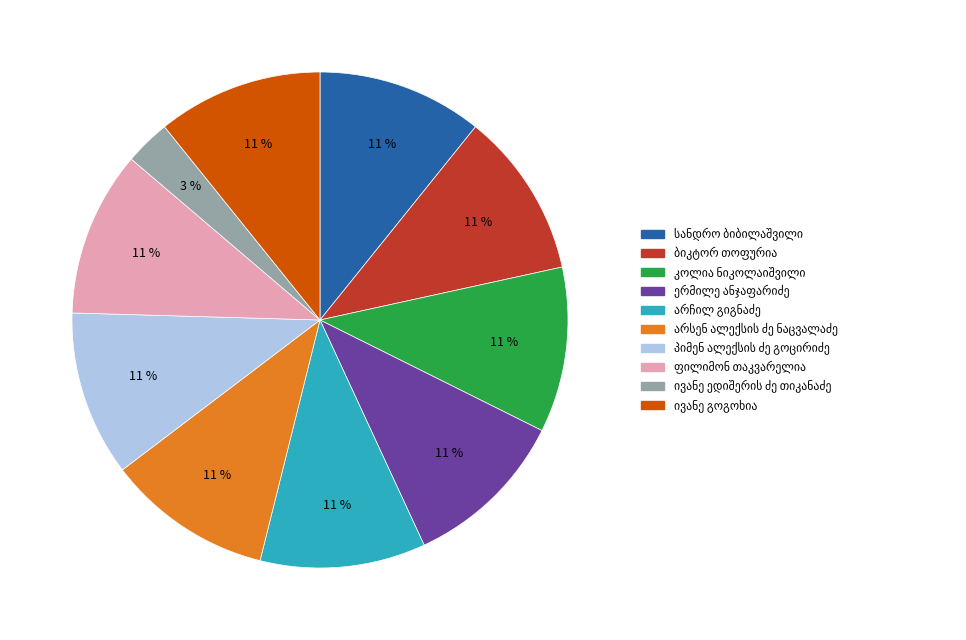

To the nearest percent, what is the average slice percentage?

10%